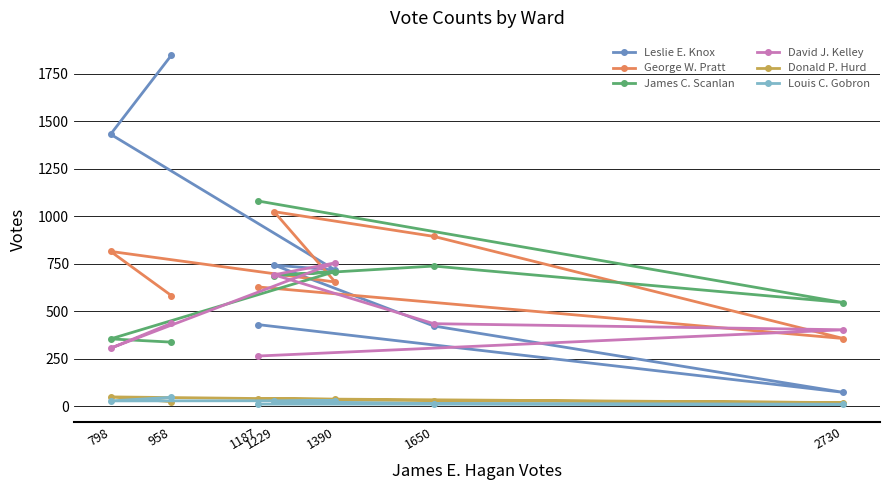

True or false: George W. Pratt and Donald P. Hurd cross at least once.

False